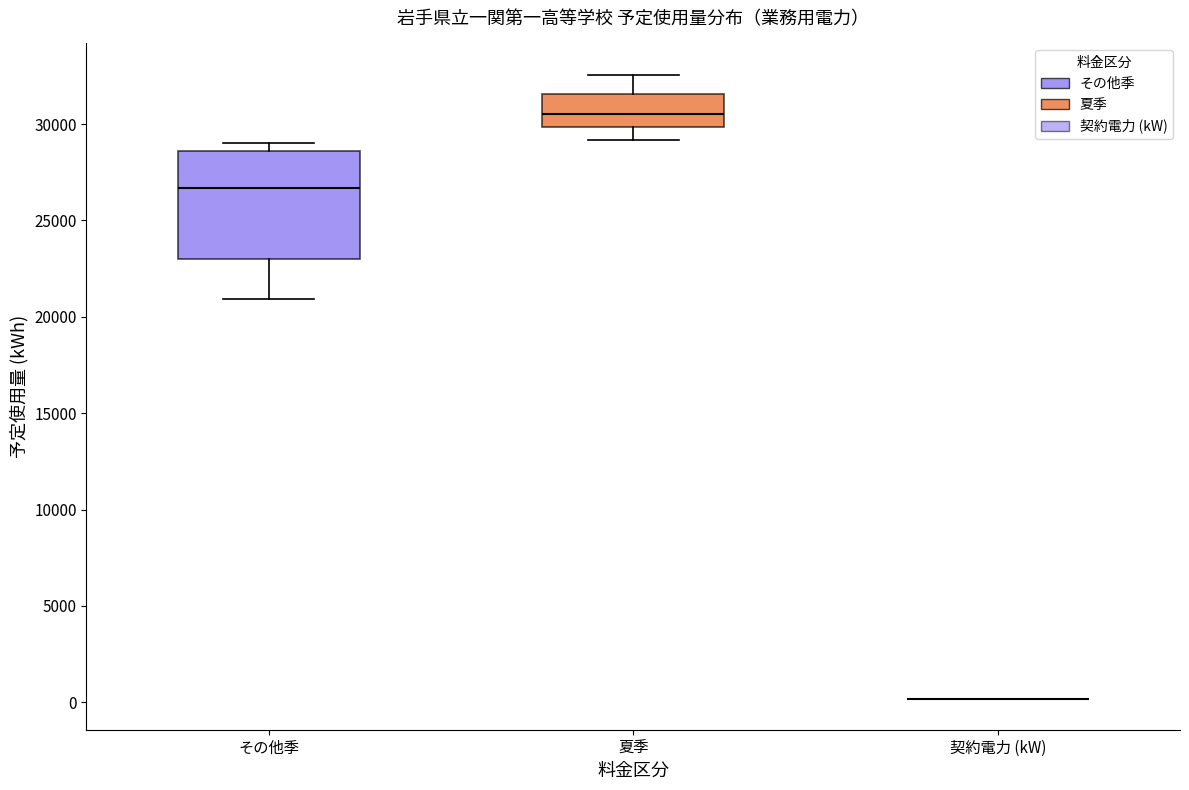

Comparing the boxes themselves (not the whiskers), which one is the tallest?

その他季